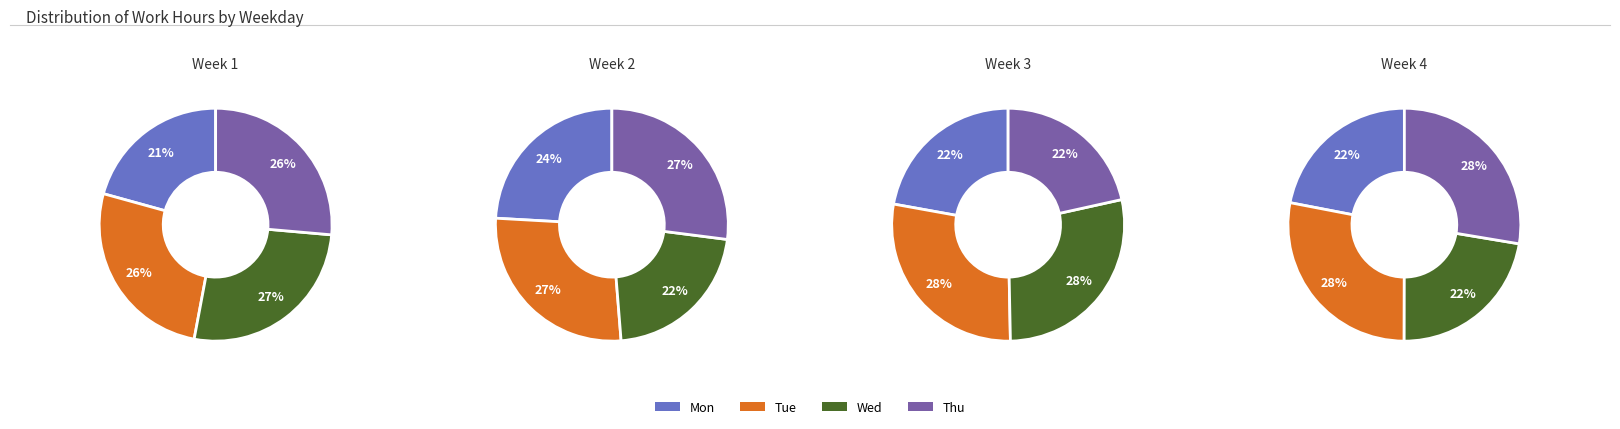

What percentage is the Thu slice, to the nearest percent?

27%